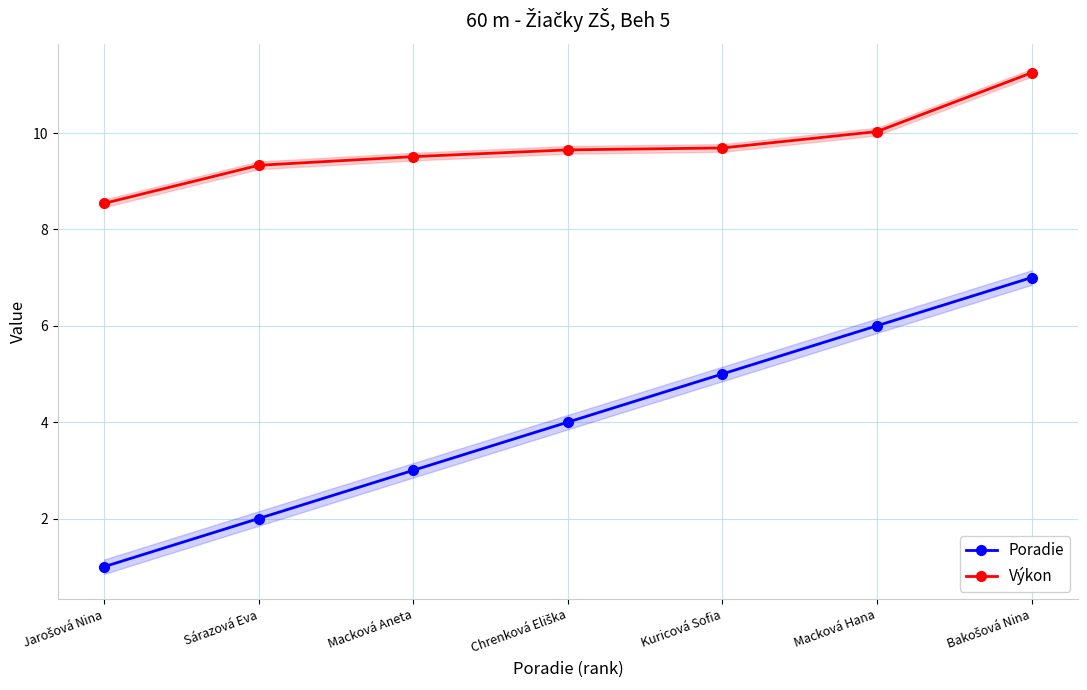

Is it true that Výkon equals 10.0 at Macková Hana?

True